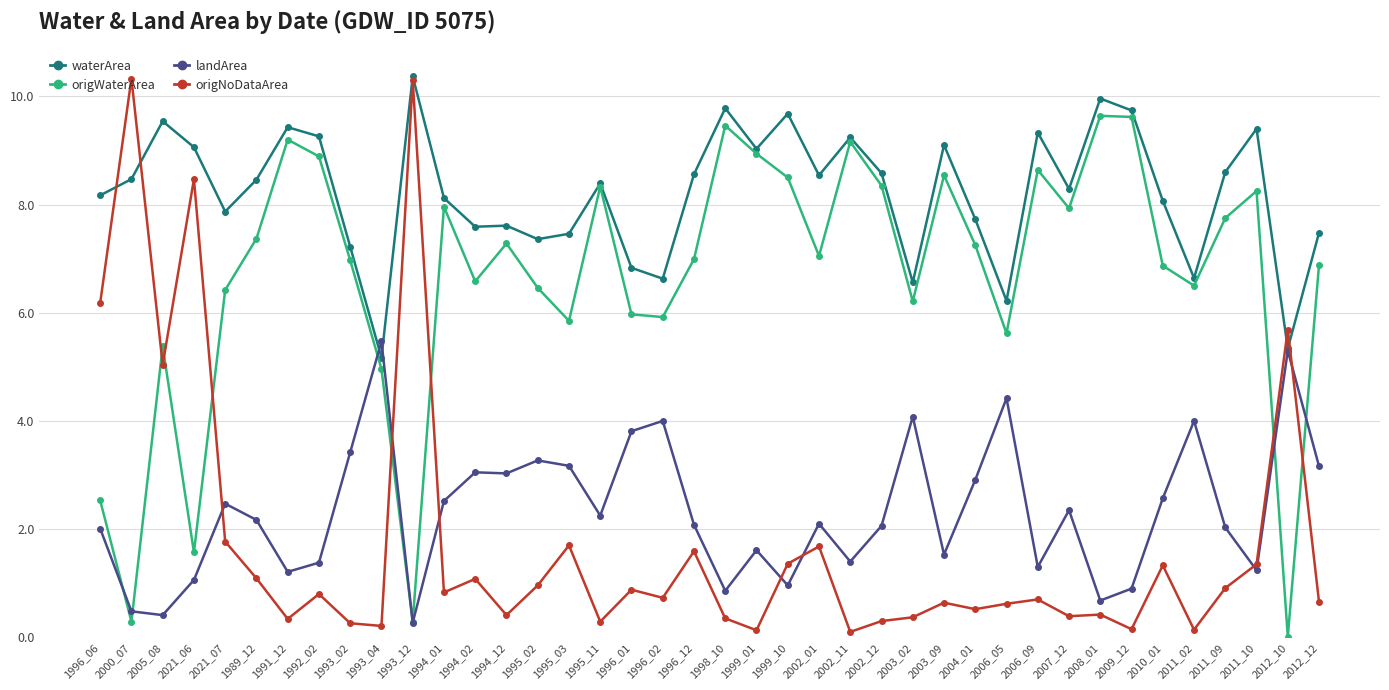

Where do landArea and origWaterArea first cross each other?

1996_06 and 2000_07